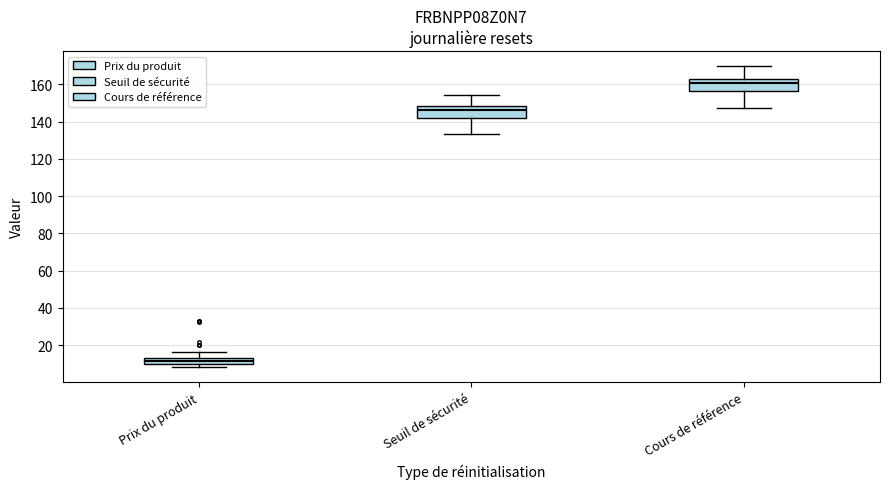

Where is the upper edge of the box for Prix du produit on the y-axis? The values are not printed on the chart, so give them approximately, as read against the axis.

12